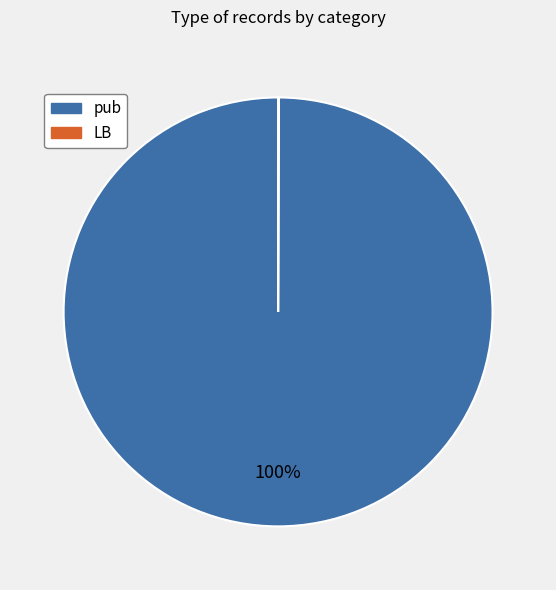

To the nearest percent, what is the average slice percentage?

50%